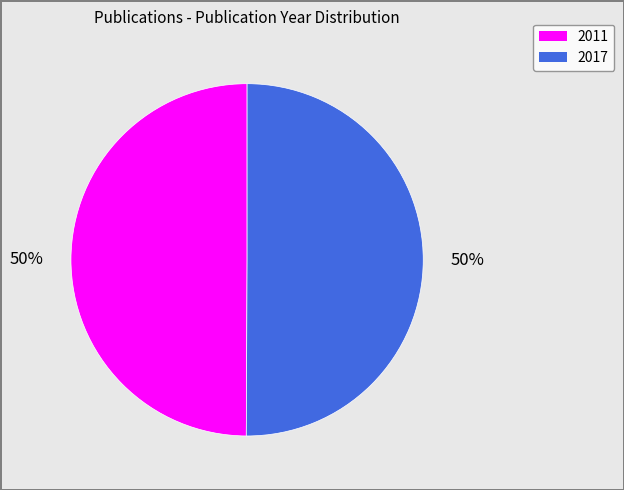

To the nearest percent, what percentage of the pie is 2017?

50%